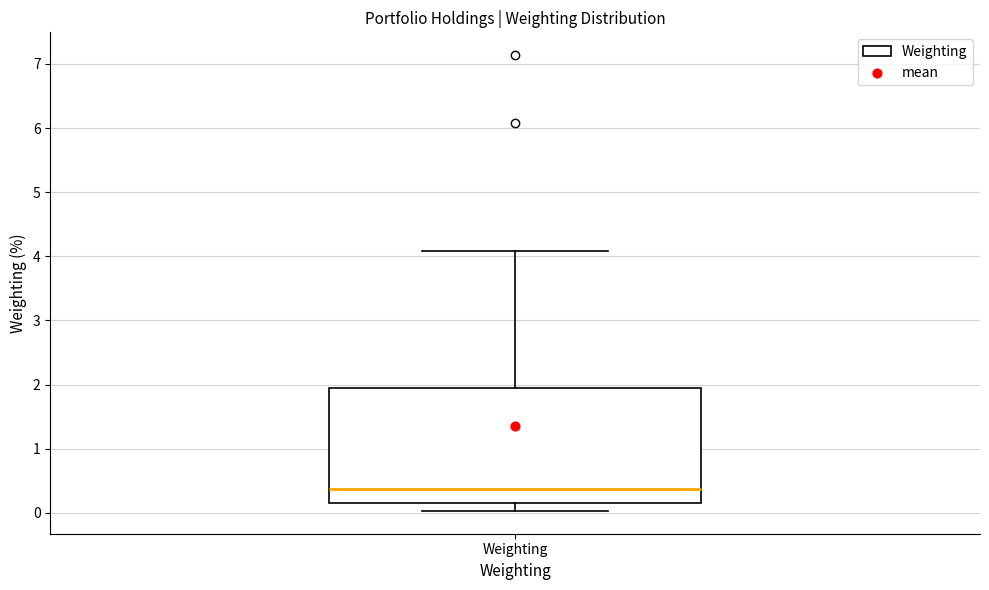

Where is the lower edge of the box for Weighting on the y-axis? The values are not printed on the chart, so give them approximately, as read against the axis.

0.2